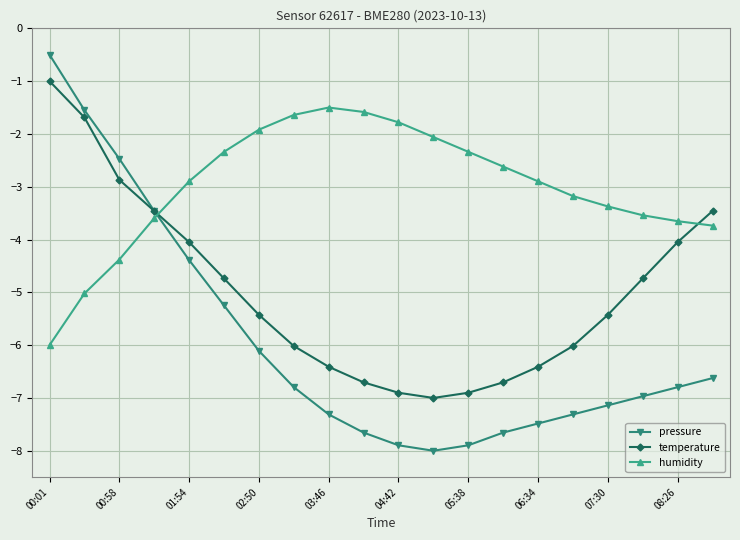

List the series in order of their overall mean, lowest first.

pressure, temperature, humidity